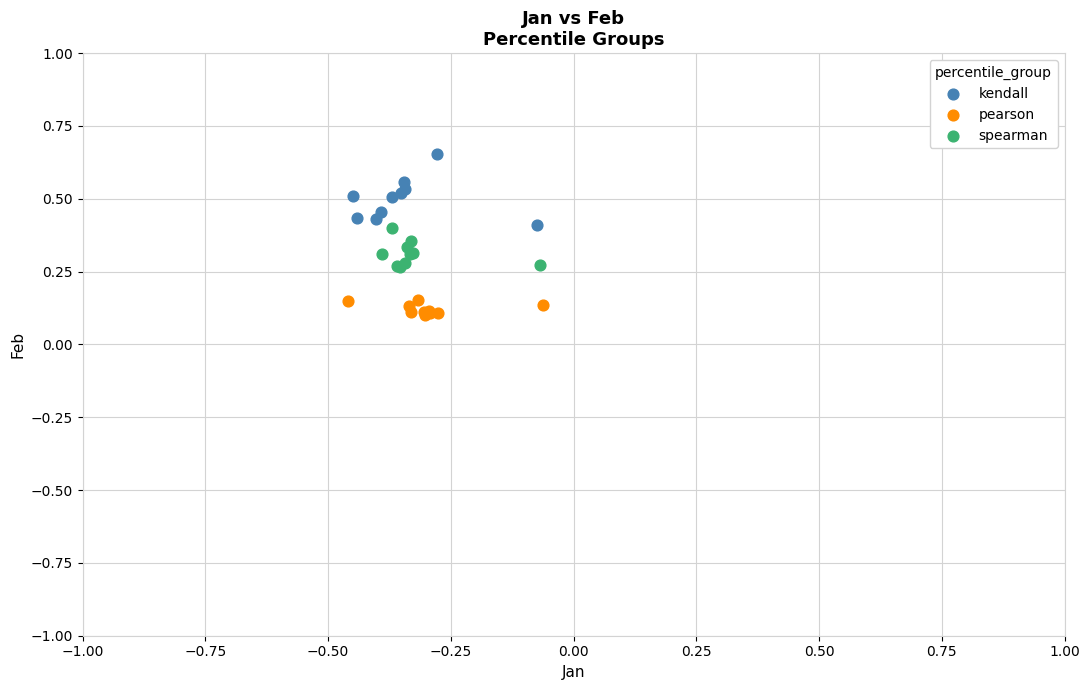

Which series reaches the maximum Y coordinate?

kendall